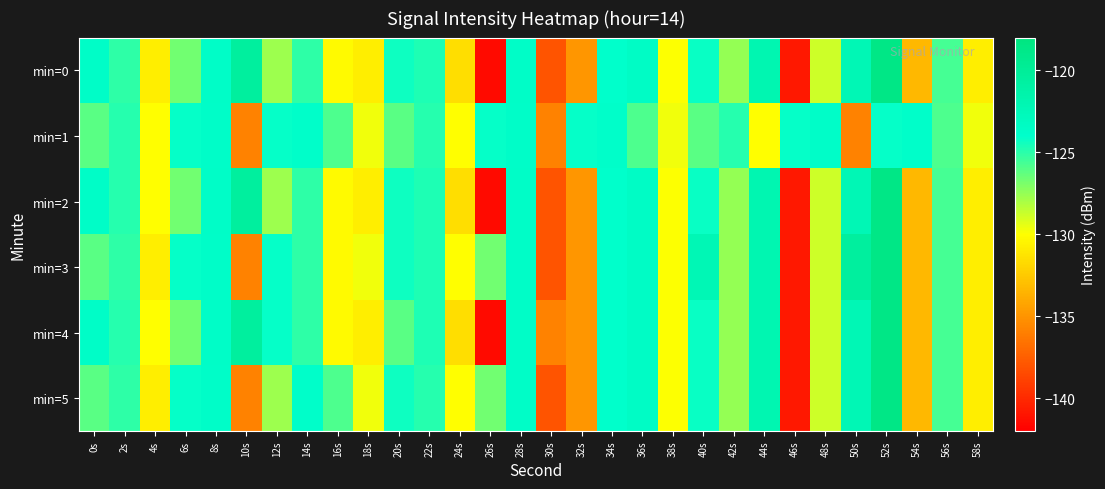

List the series in order of their peak value, lowest first.

min=1, min=0, min=2, min=3, min=4, min=5